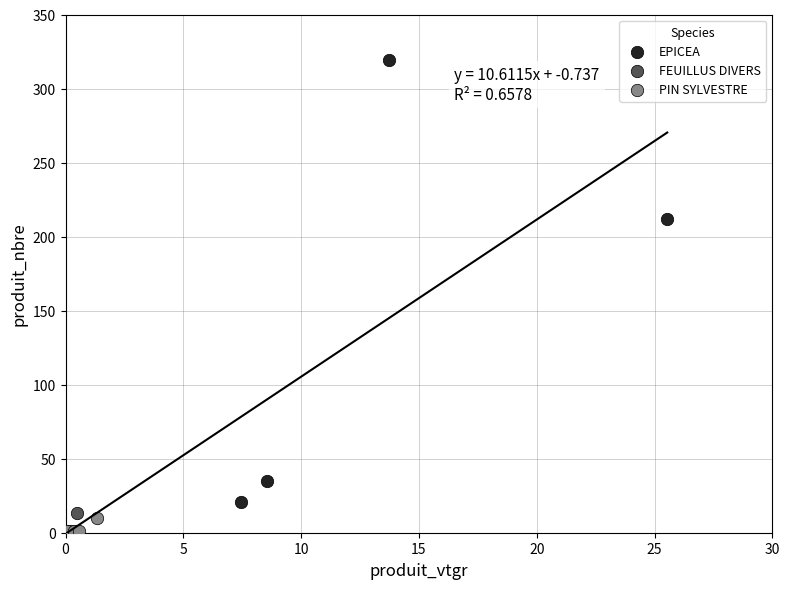

What are all the series names shown in the legend?

EPICEA, FEUILLUS DIVERS, PIN SYLVESTRE